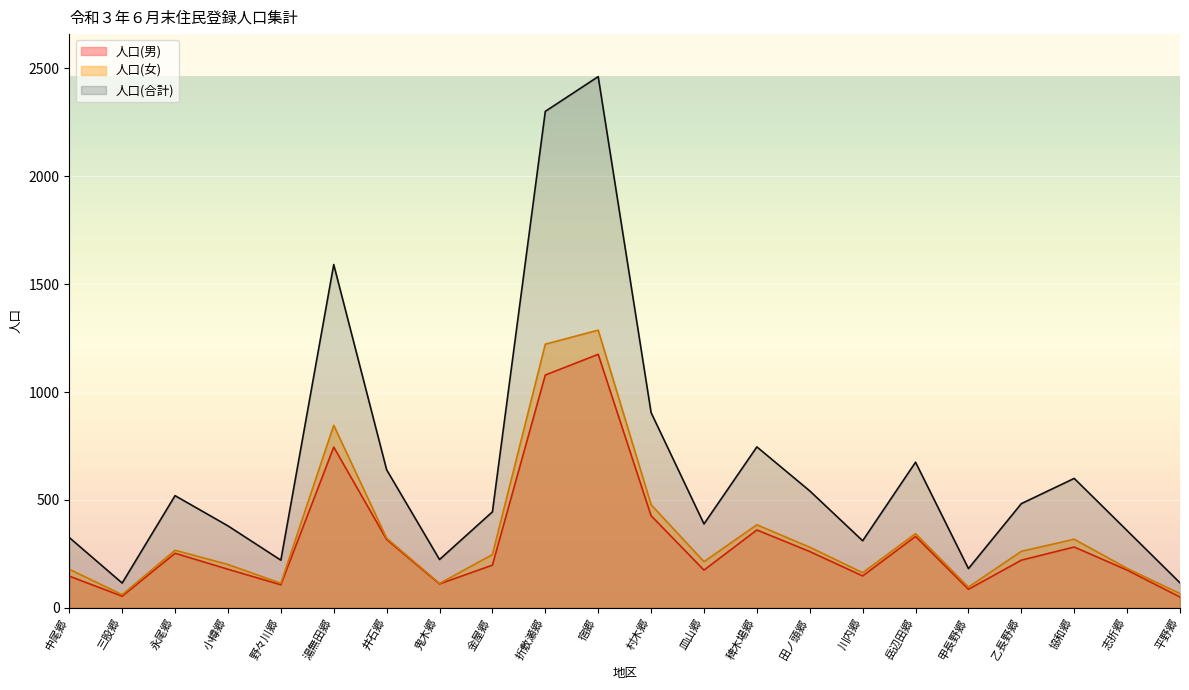

What is the greatest value displayed?

2462